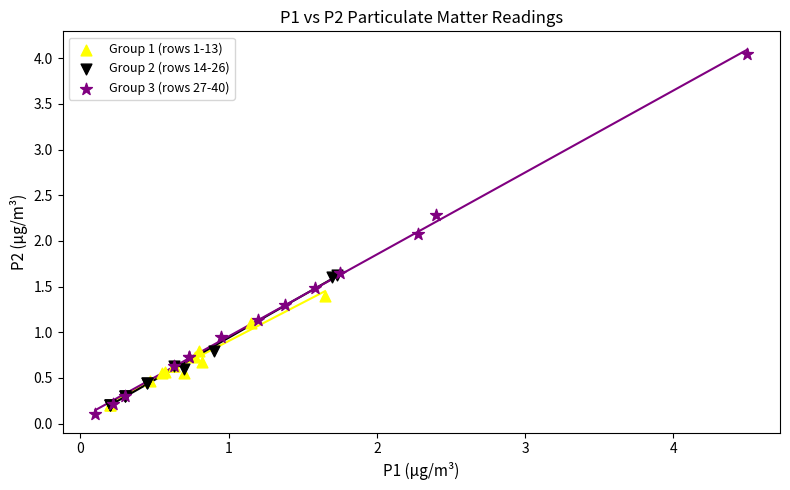

Which series has the widest spread of Y values?

Group 3 (rows 27-40)